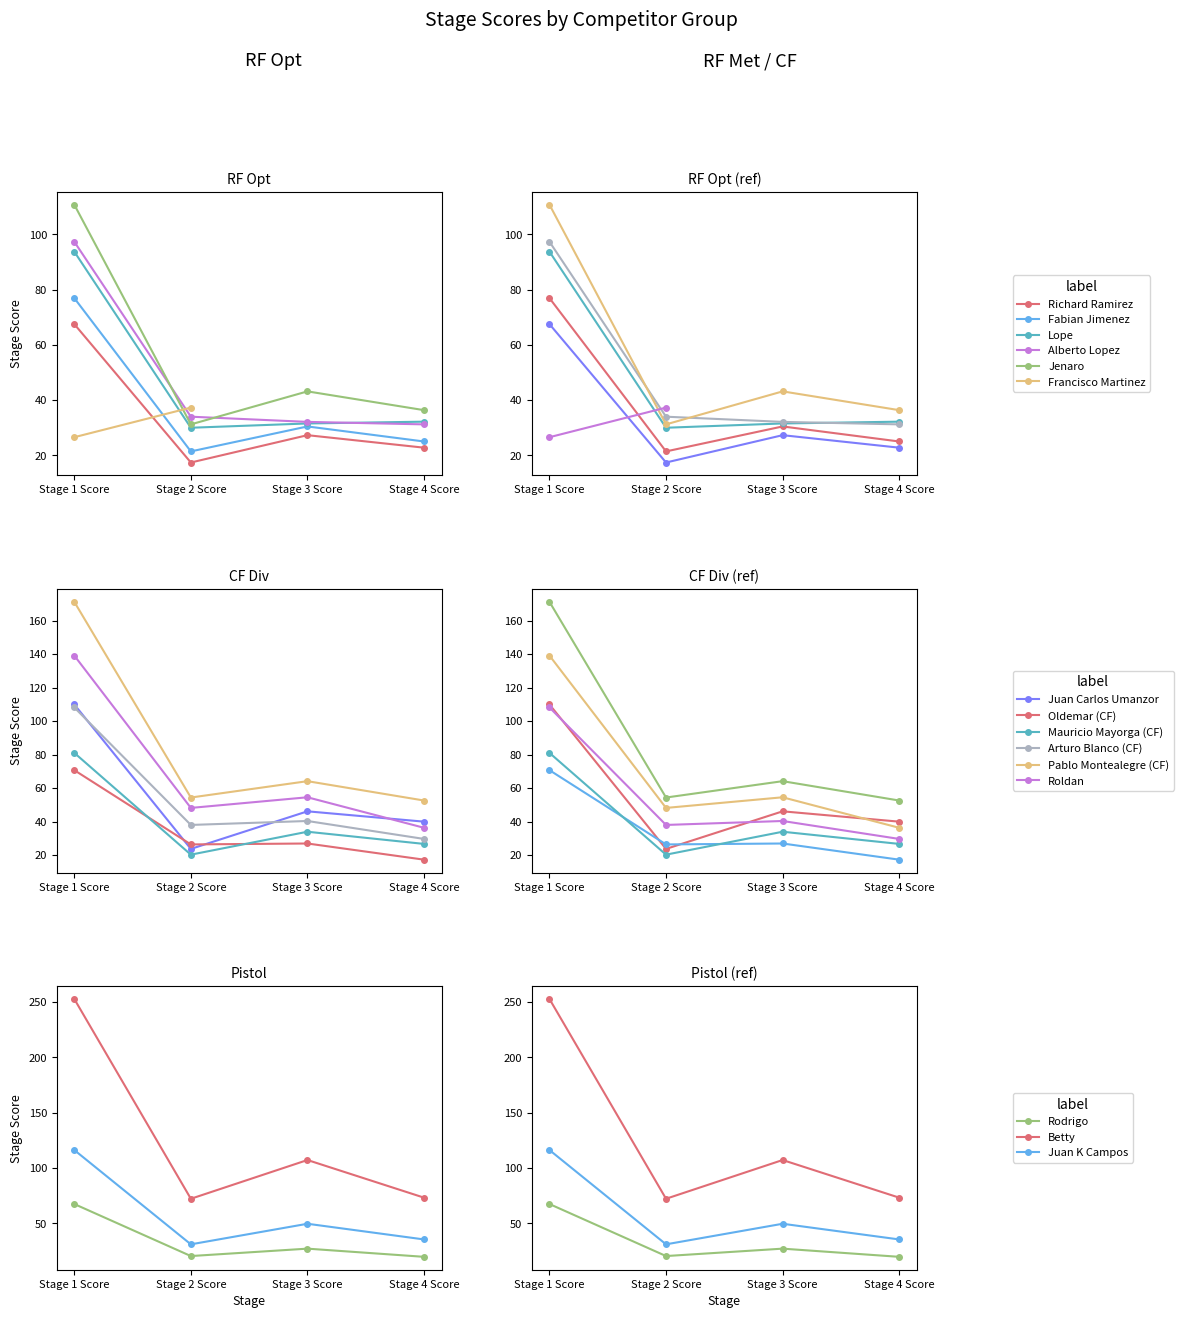

What is the spread (max minus min) of values at Stage 3 Score?

15.9